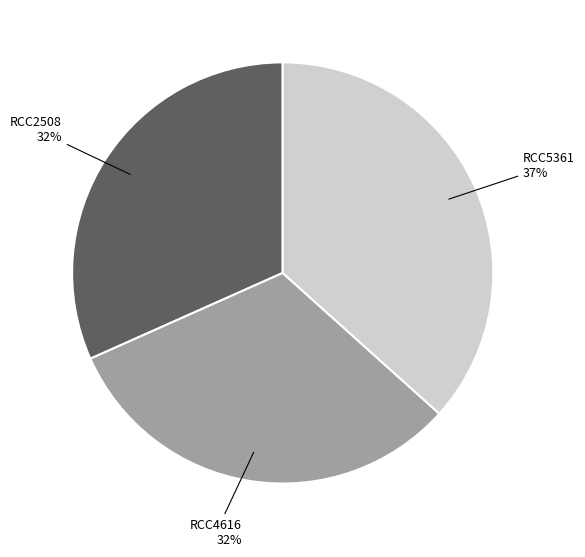

Which category has the biggest portion of the pie?

RCC5361